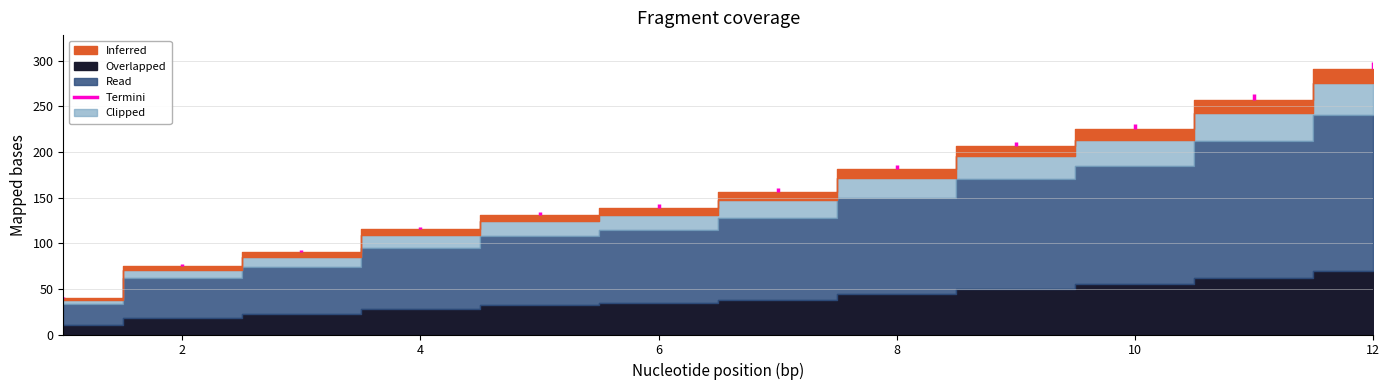

What is the maximum value for Inferred?

16